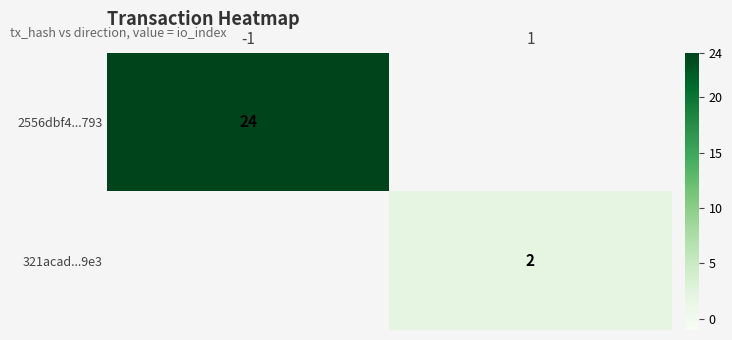

True or false: 321acad...9e3 has a value of 1 at 1.

False